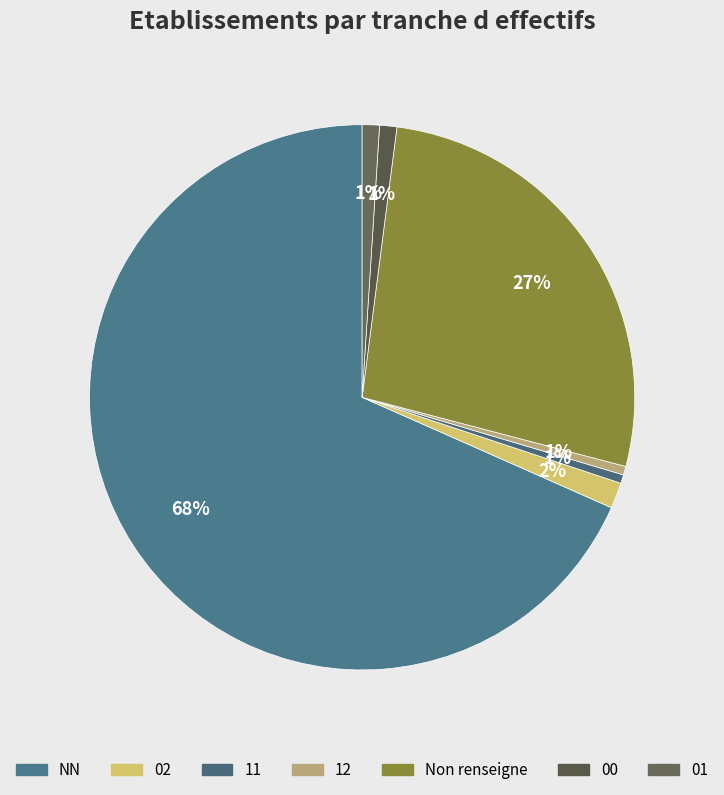

How many slices are in this pie chart?

7